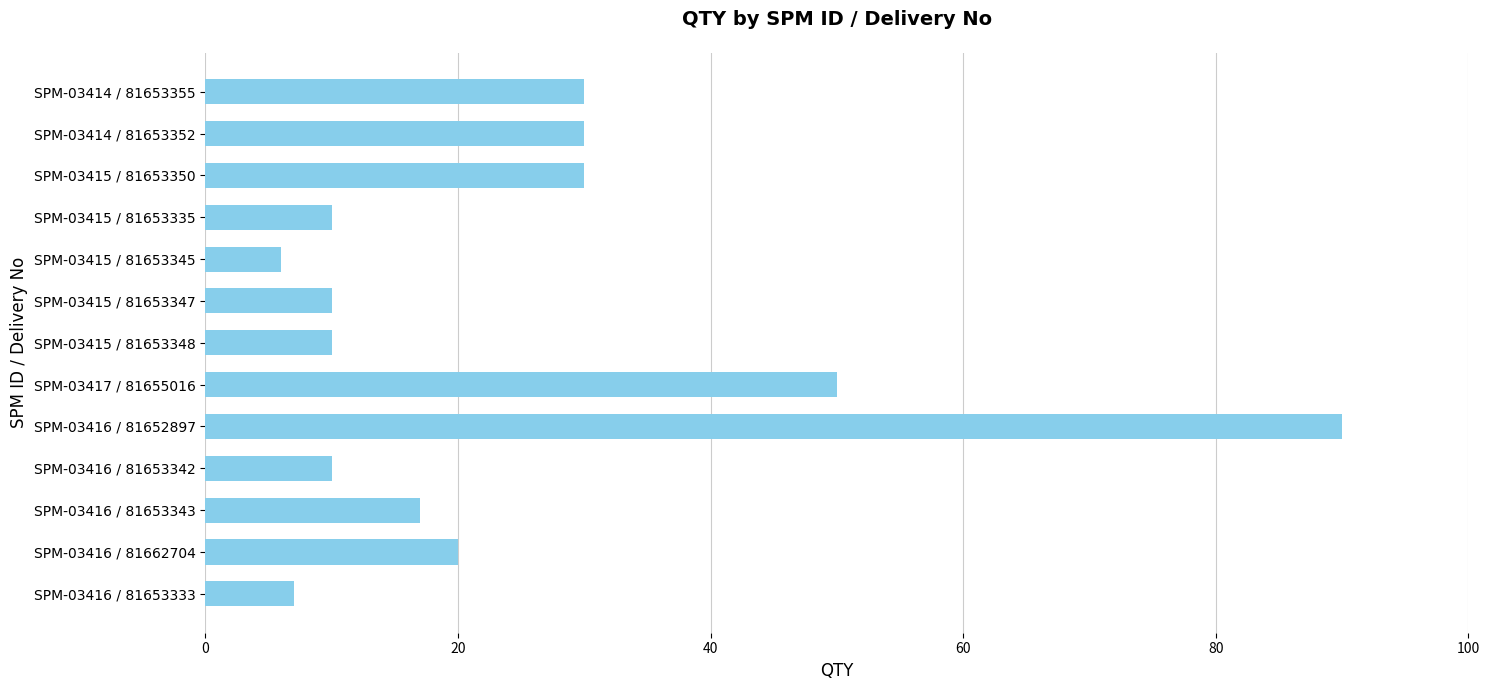

What is the change in value from SPM-03415 / 81653345 to SPM-03416 / 81653342?

+4